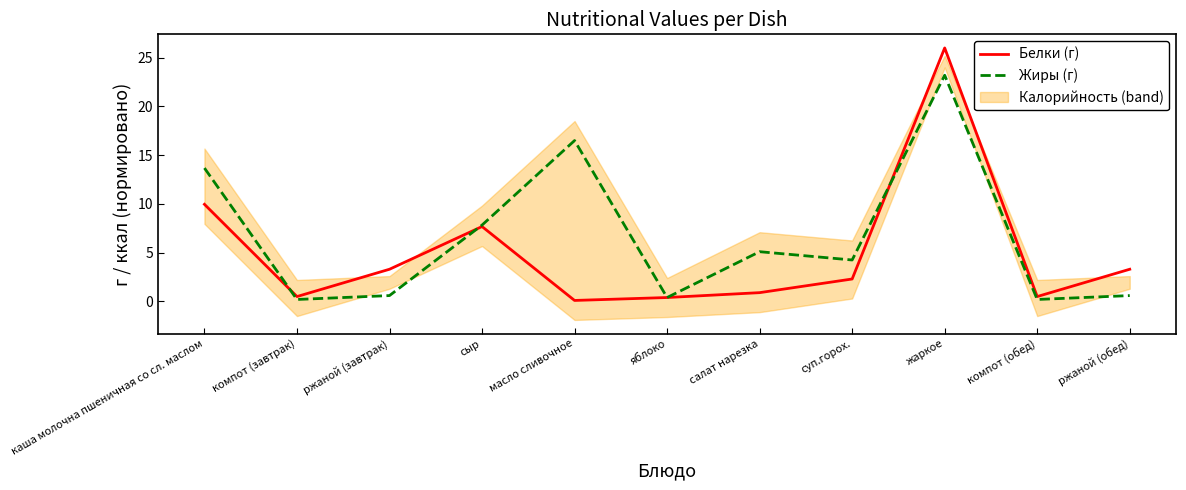

How many data points in Жиры (г) are above 4?

6